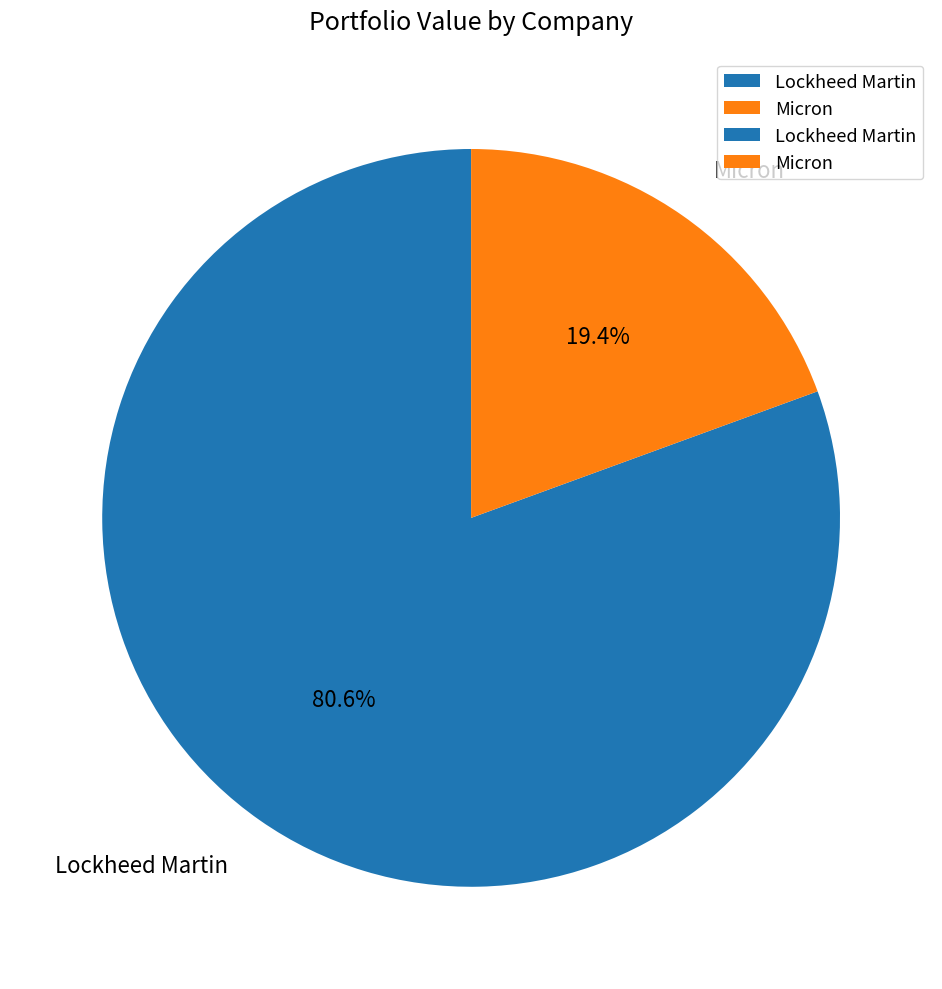

Count the number of slices in the pie.

2